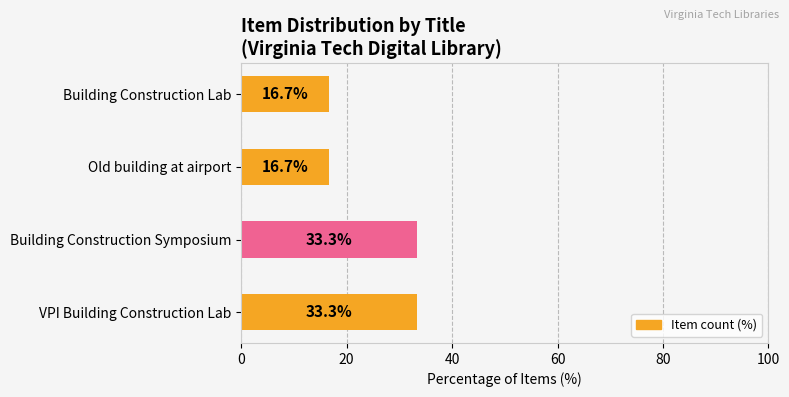

Which has a higher value, VPI Building Construction Lab or Old building at airport?

VPI Building Construction Lab